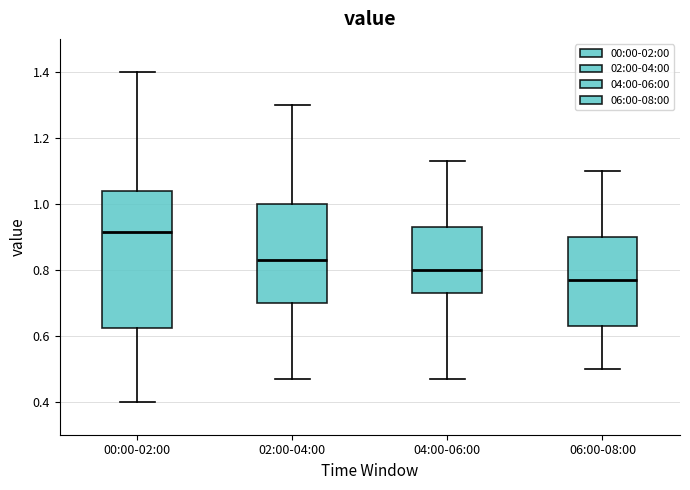

Reading left to right, transcribe this box plot: for each box, give where its median line is, the range the box spans, and where its two whiskers end, as read against the y-axis. The values are not printed on the chart, so give them approximately, as read against the axis.

00:00-02:00: median 0.92, box 0.62 to 1.04, whiskers 0.40 to 1.40
02:00-04:00: median 0.84, box 0.70 to 1.00, whiskers 0.48 to 1.30
04:00-06:00: median 0.80, box 0.74 to 0.94, whiskers 0.48 to 1.14
06:00-08:00: median 0.78, box 0.64 to 0.90, whiskers 0.50 to 1.10